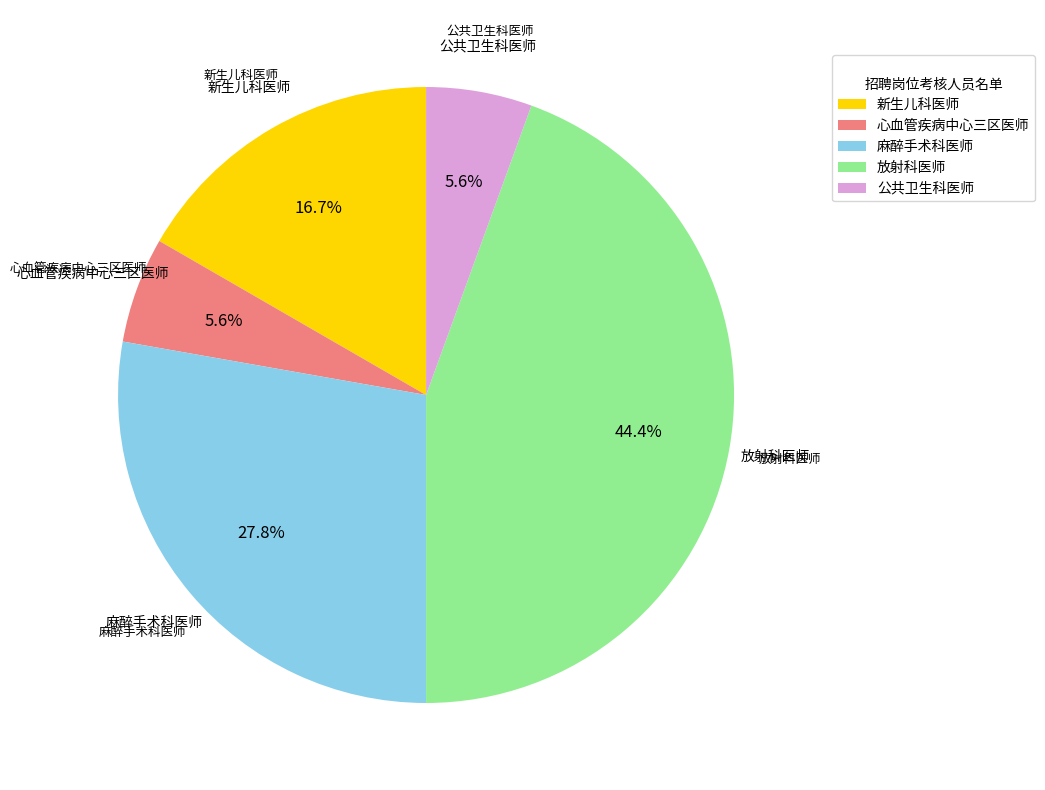

To the nearest percent, what percentage of the pie is 放射科医师?

44%